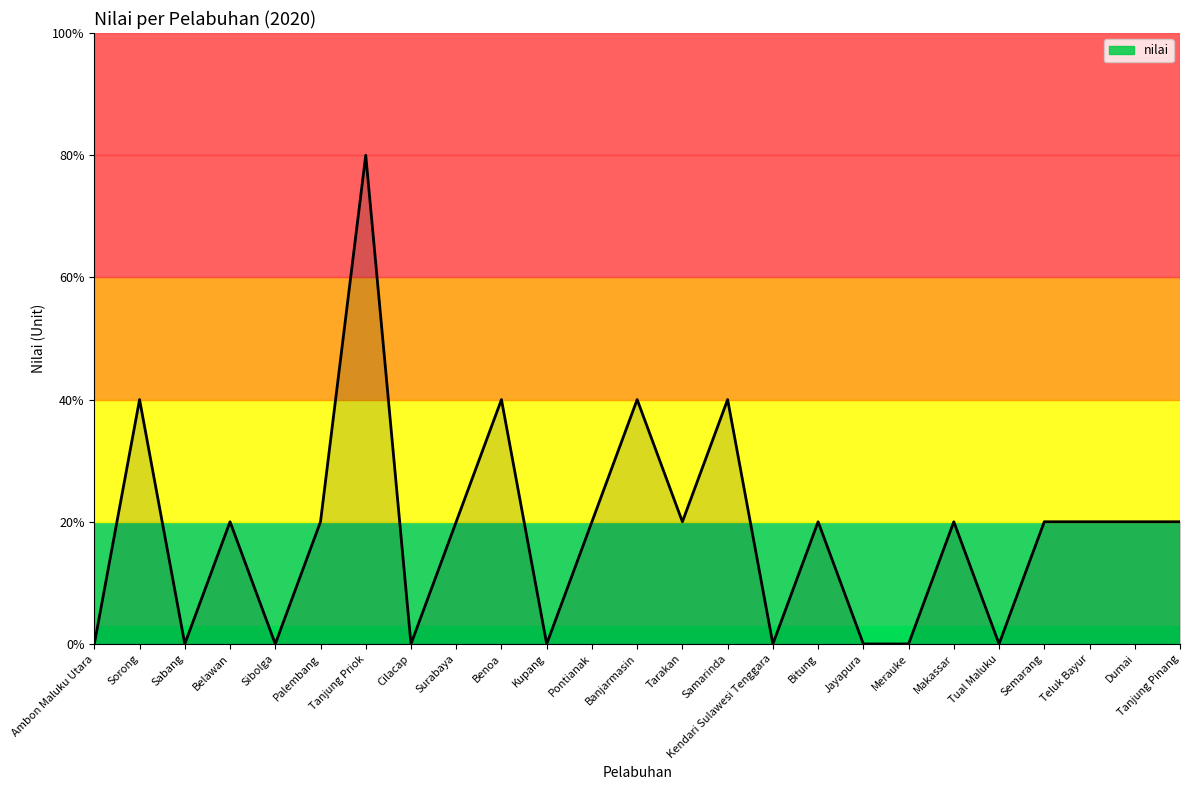

Reading left to right, list all the values displayed in this chart.

Ambon Maluku Utara=0	Sorong=2	Sabang=0	Belawan=1	Sibolga=0	Palembang=1	Tanjung Priok=4	Cilacap=0	Surabaya=1	Benoa=2	Kupang=0	Pontianak=1	Banjarmasin=2	Tarakan=1	Samarinda=2	Kendari Sulawesi Tenggara=0	Bitung=1	Jayapura=0	Merauke=0	Makassar=1	Tual Maluku=0	Semarang=1	Teluk Bayur=1	Dumai=1	Tanjung Pinang=1